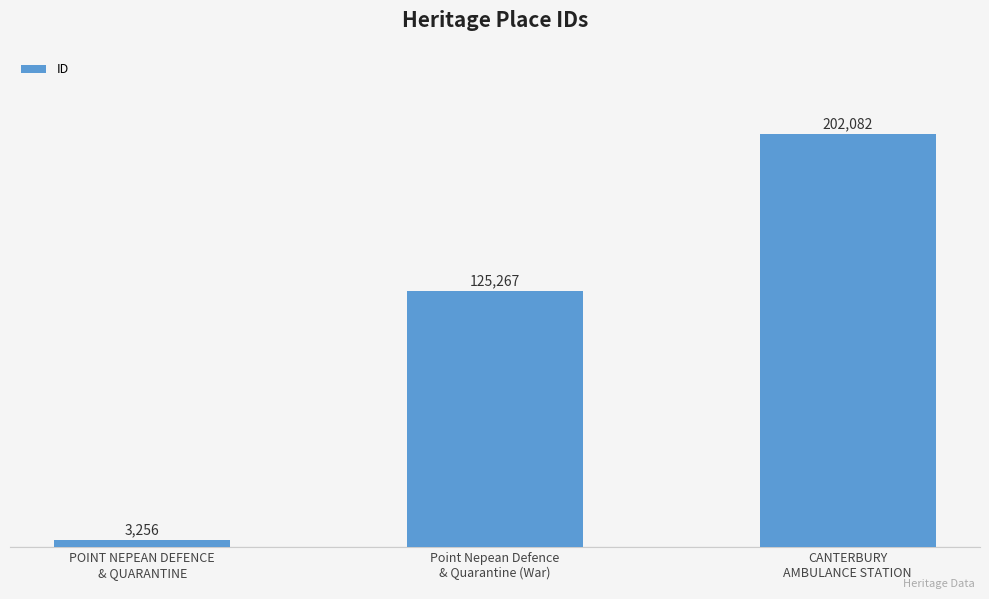

What is the smallest value displayed?

3256